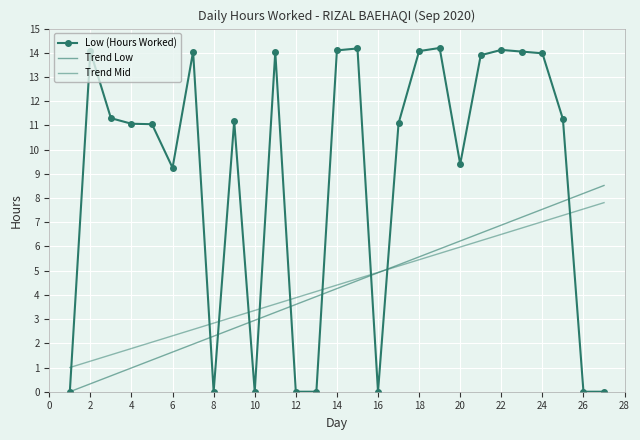

Rank the series by their maximum value, from highest to lowest.

Low (Hours Worked), Trend Low, Trend Mid